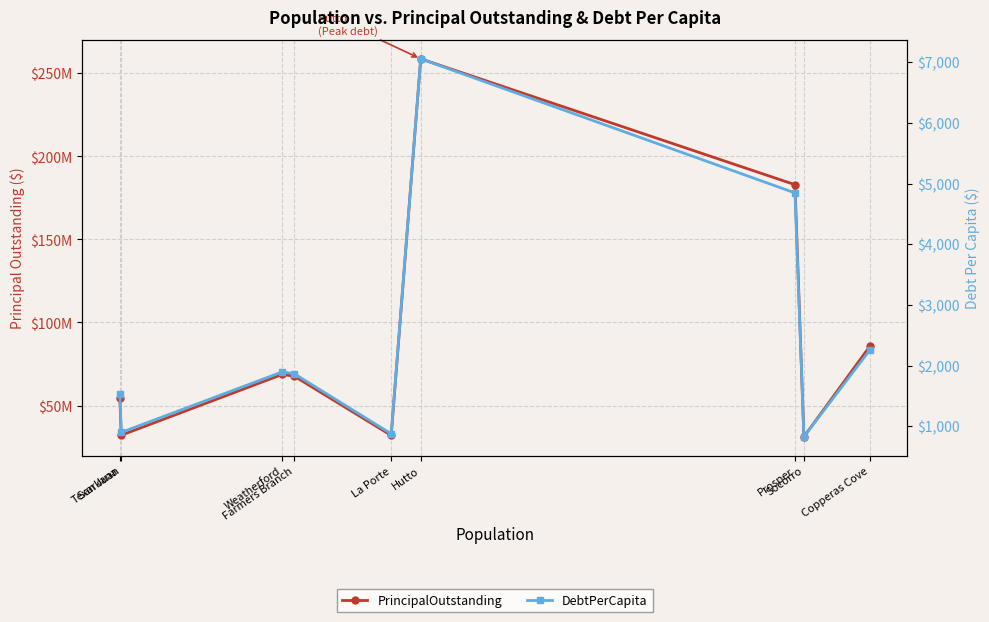

True or false: DebtPerCapita and PrincipalOutstanding intersect in this chart.

False